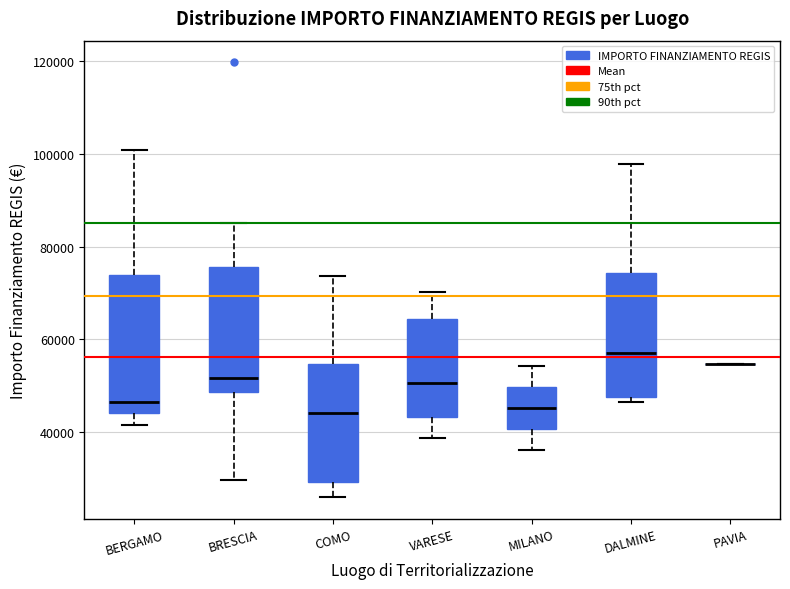

Comparing the boxes themselves (not the whiskers), which one is the tallest?

BERGAMO